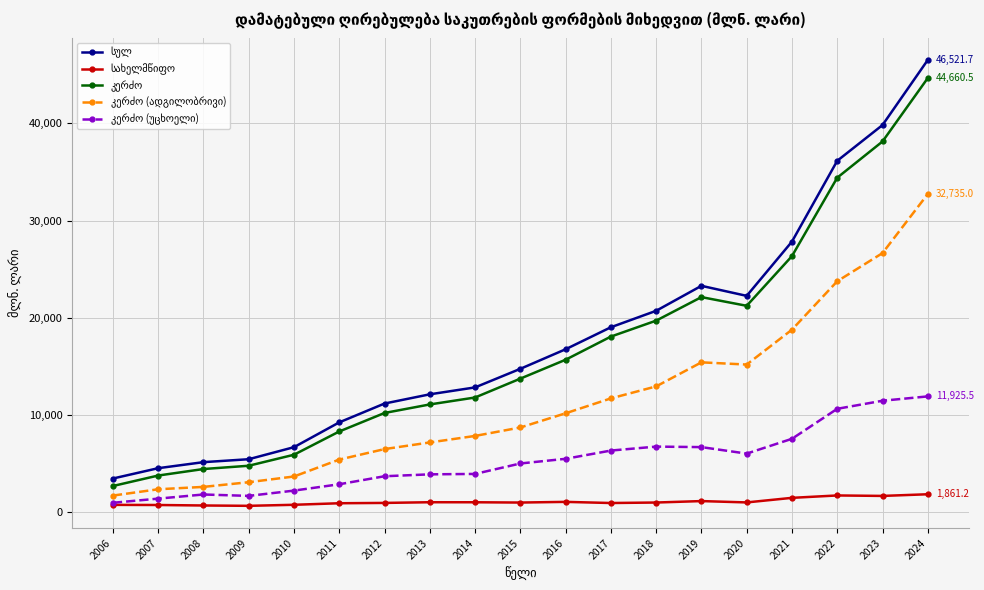

What is the greatest value displayed?

46521.7